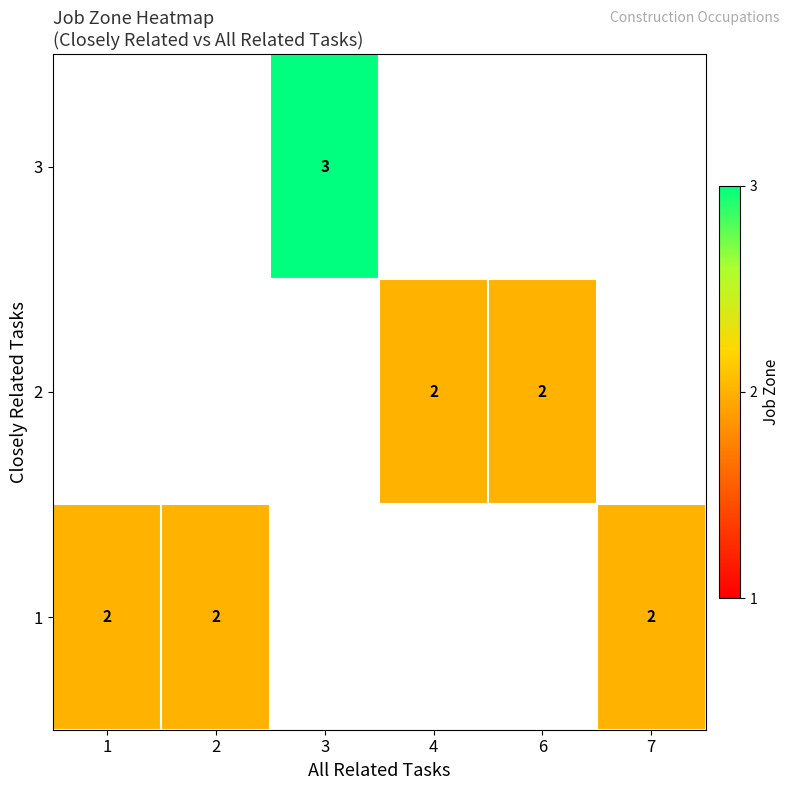

What is the minimum value shown in the chart?

2.0